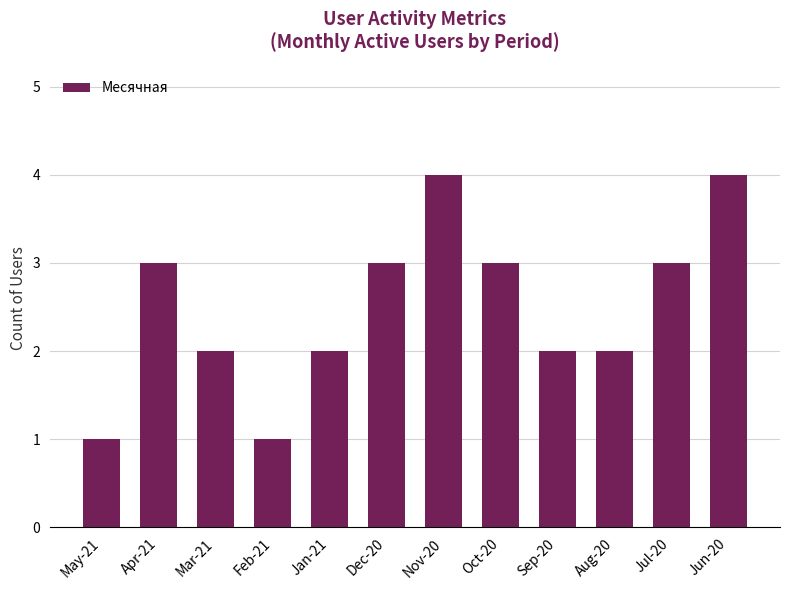

What is the change in value from Apr-21 to Feb-21?

-2